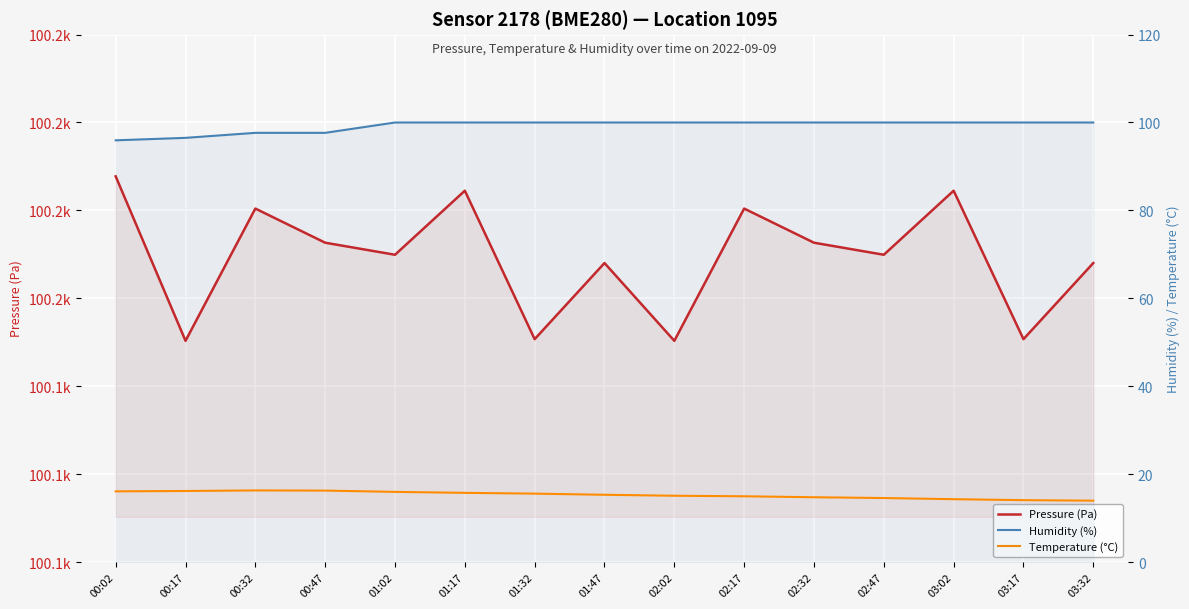

Read the Humidity (%) value at 00:02.

96.0